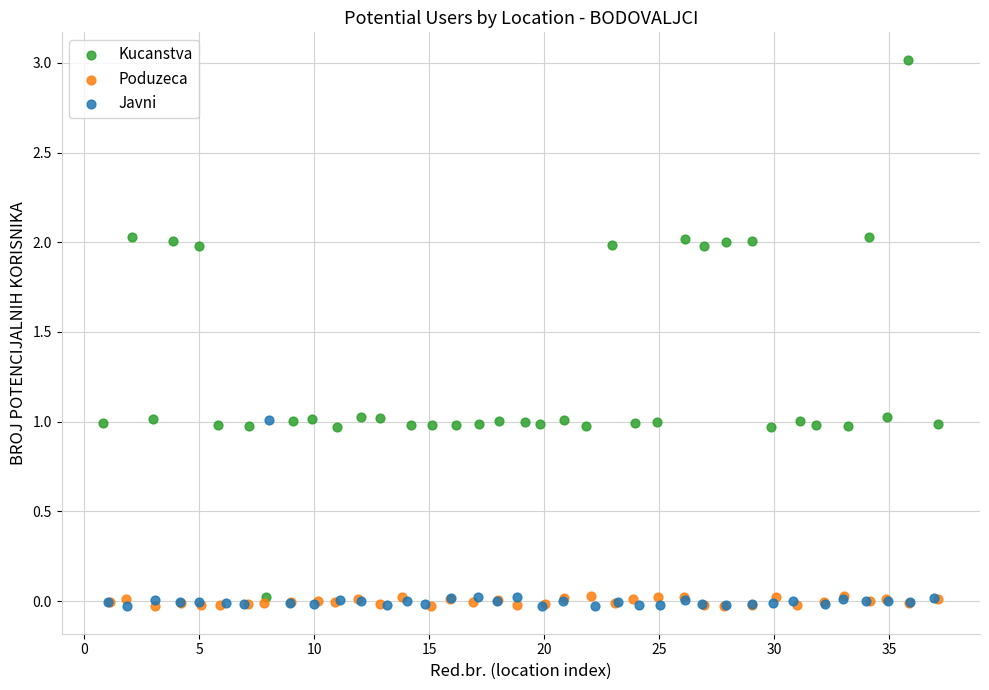

Which series reaches the maximum Y coordinate?

Kucanstva